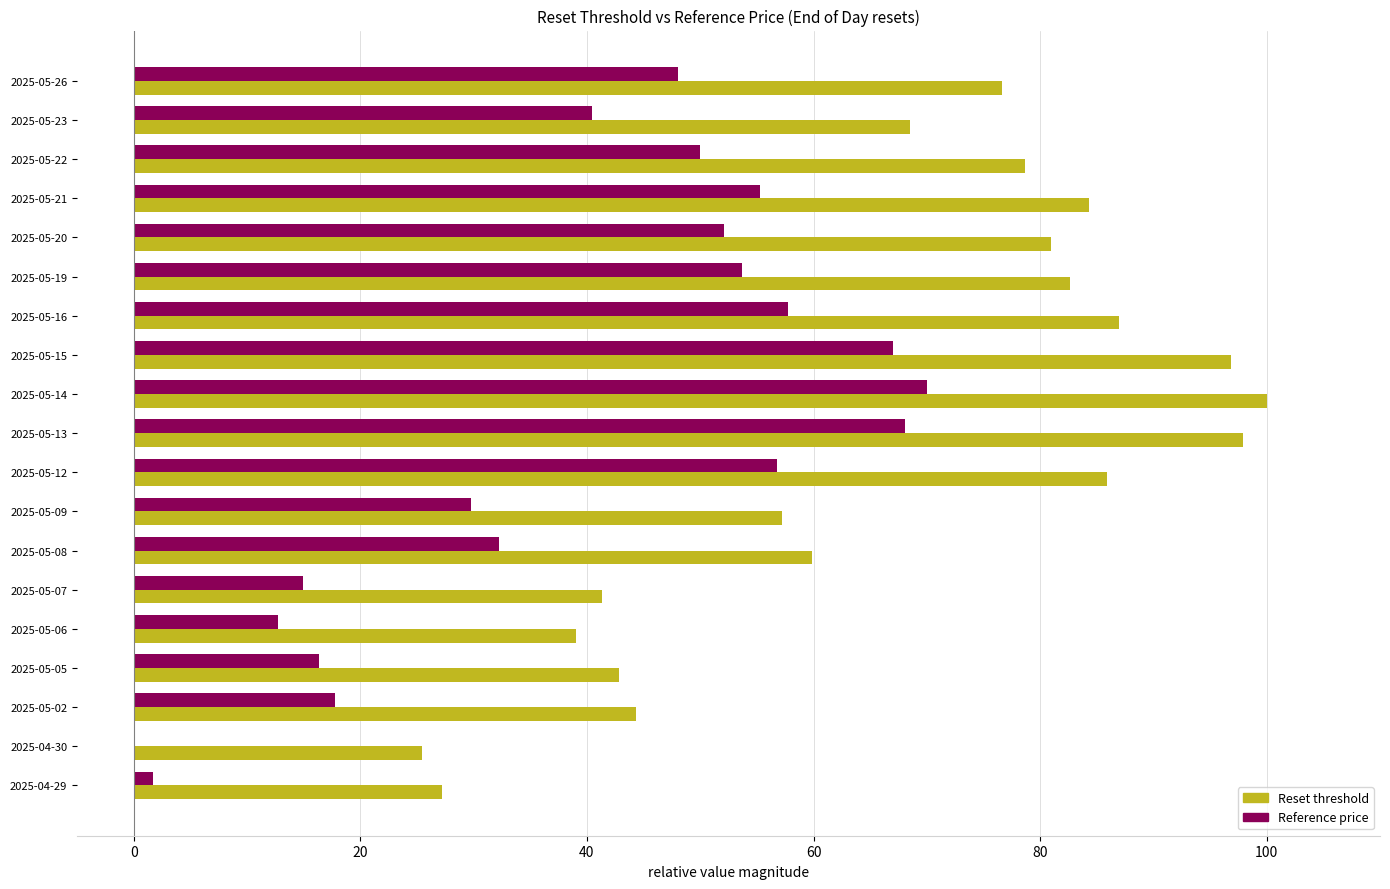

Which series has the largest range (max minus min)?

Reset threshold